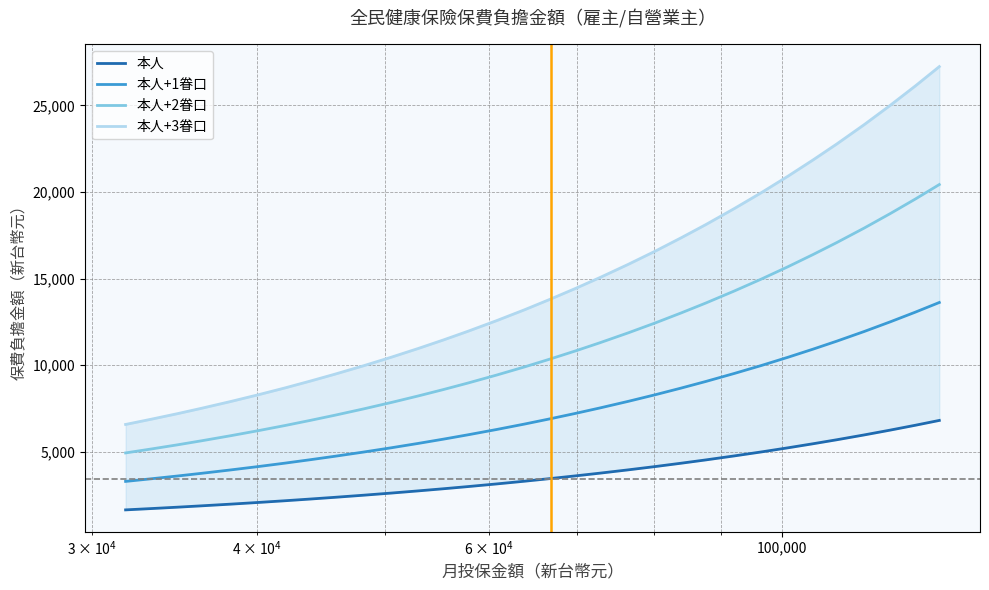

What is the highest value of the 本人+2眷口 series?

20427